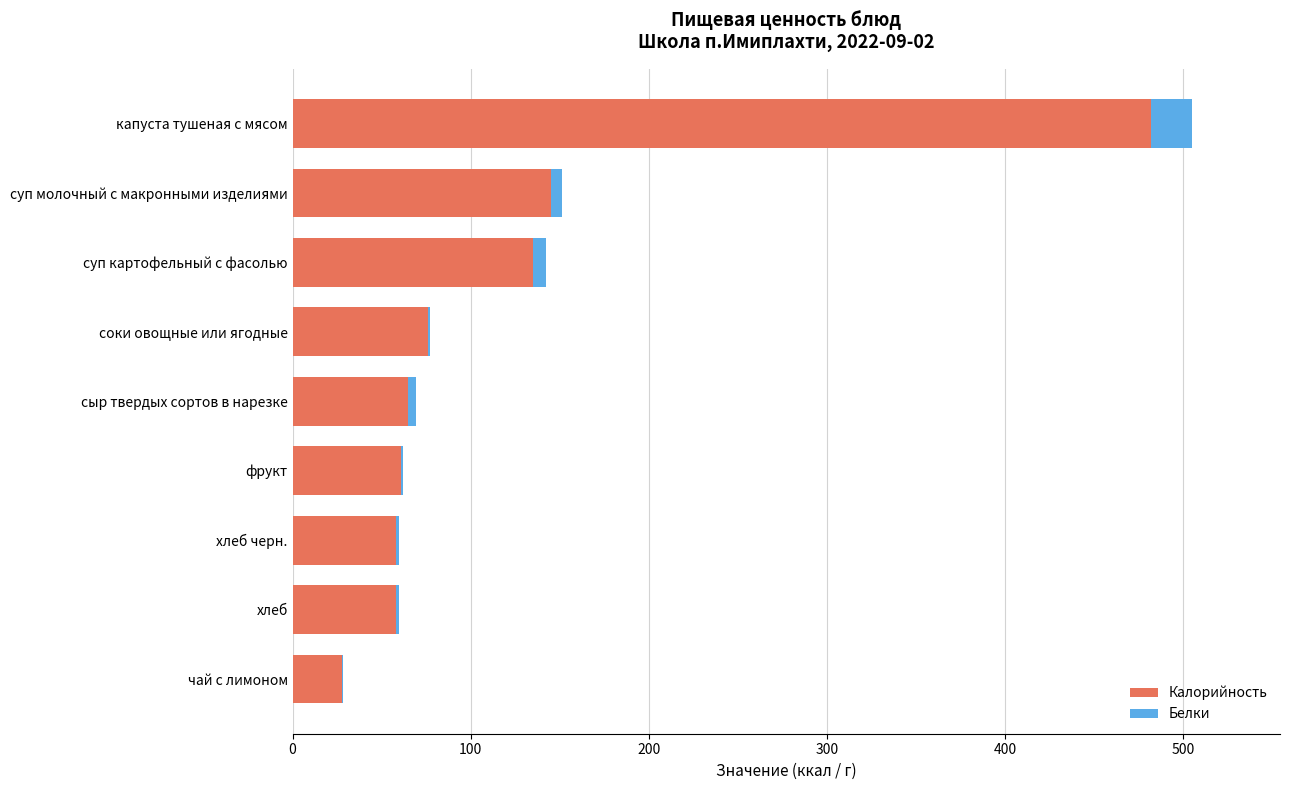

True or false: Калорийность has a value of 23.9 at сыр твердых сортов в нарезке.

False